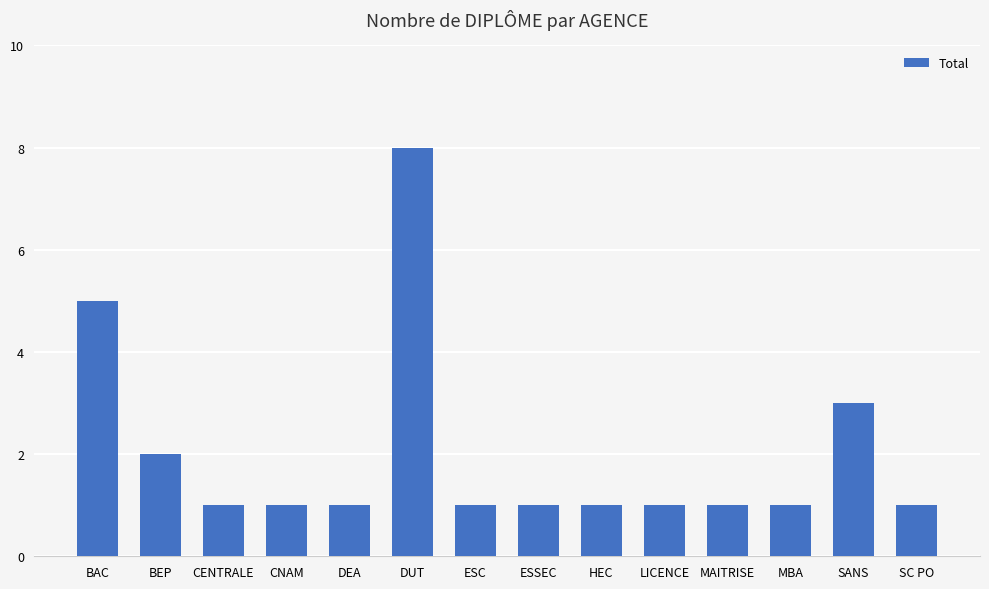

The chart shows a value of 0 at CNAM. True or false?

False